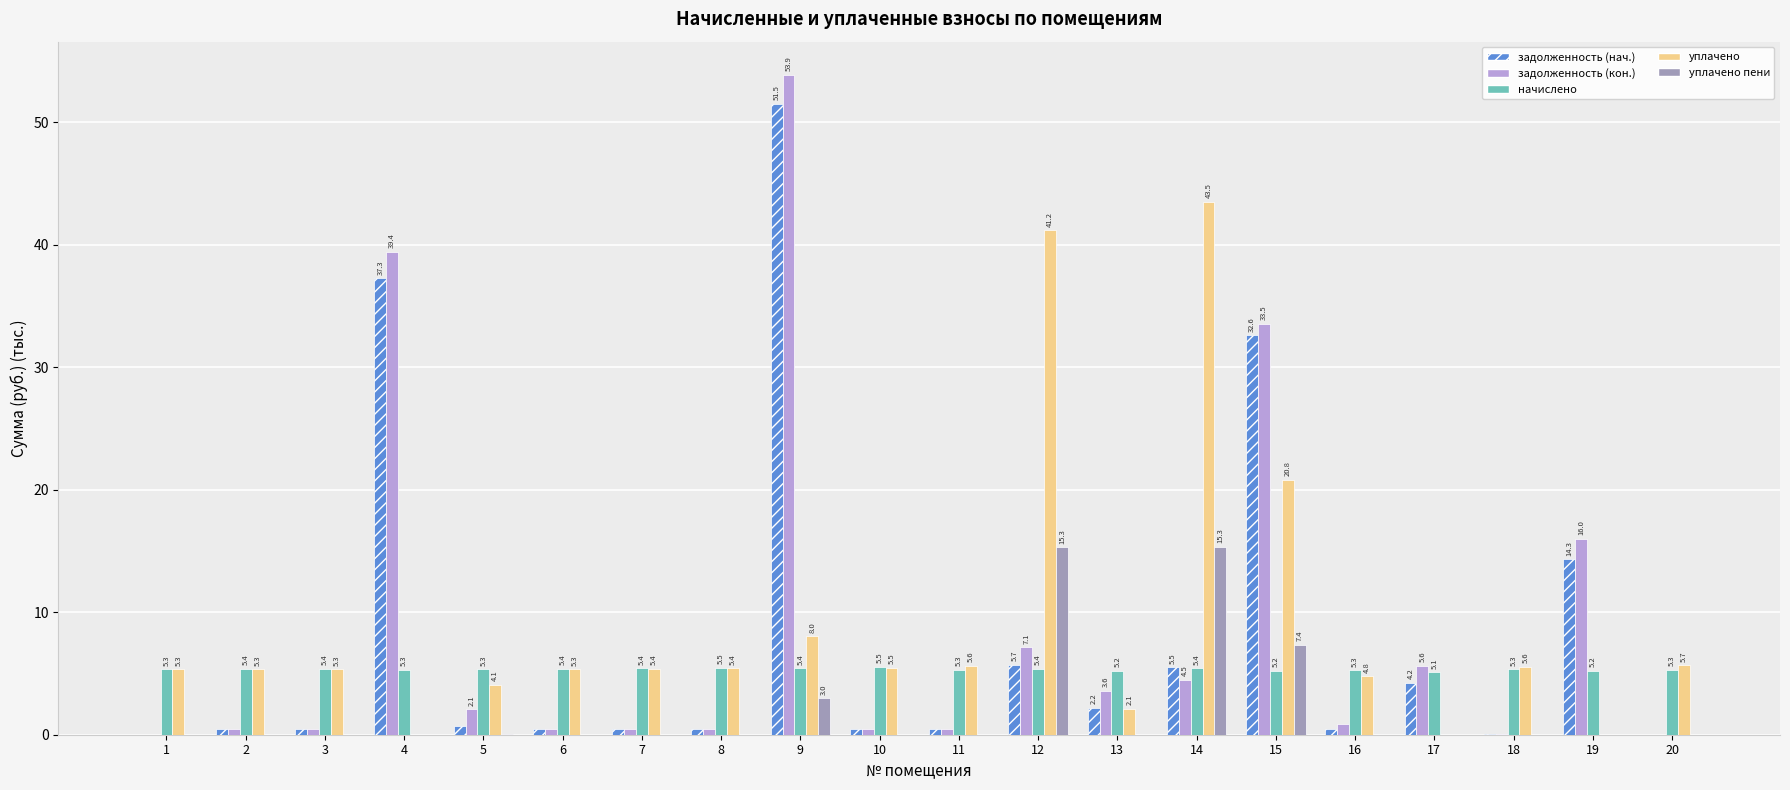

What is the total value across all series at 13?

13.1